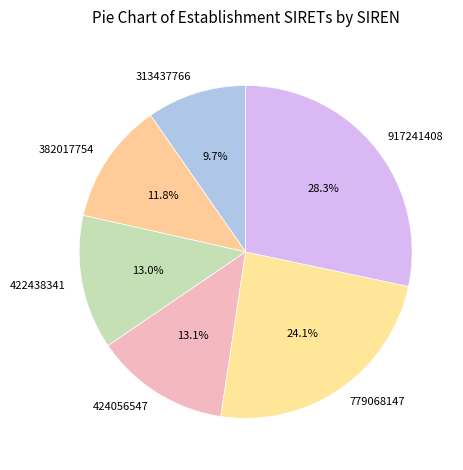

To the nearest percent, what is the difference between the largest and smallest slice percentages?

19%